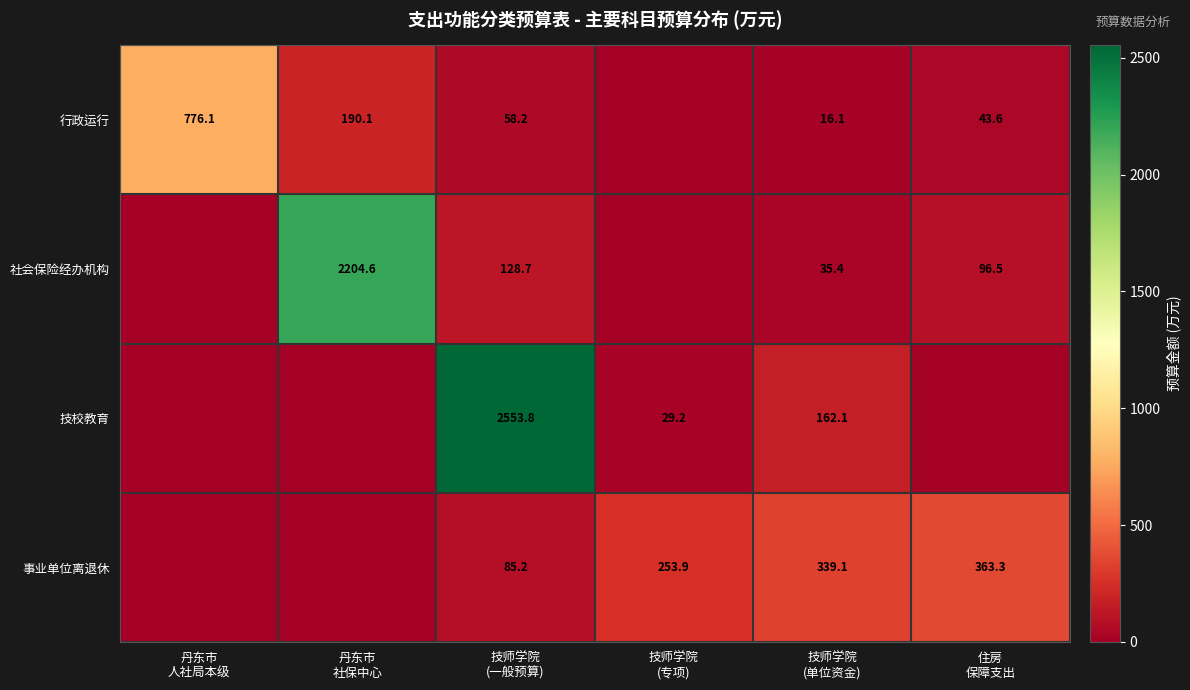

At which category is the sum across all series the highest?

技师学院
(一般预算)